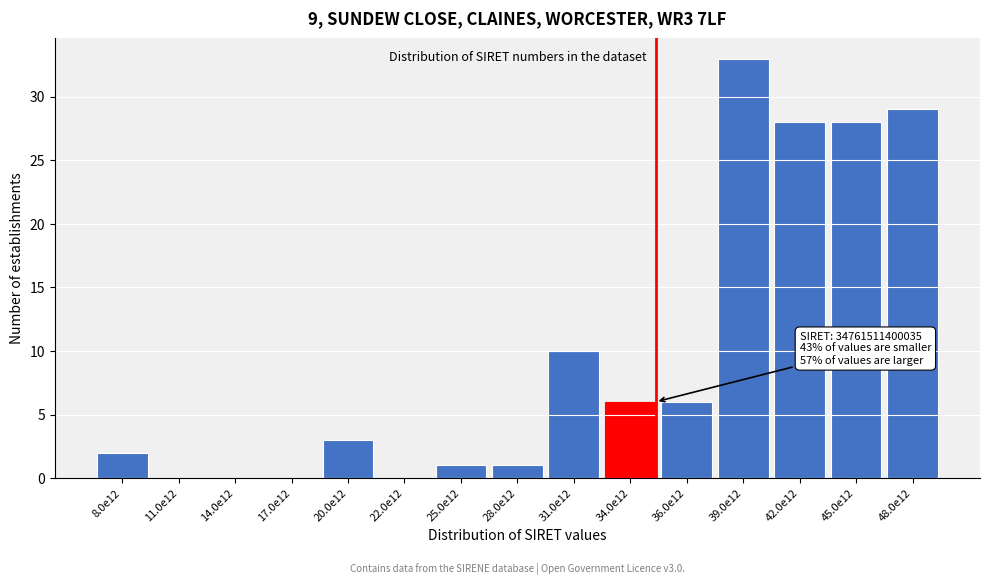

Reading left to right, list all the values displayed in this chart.

8.0e12=2	11.0e12=0	14.0e12=0	17.0e12=0	20.0e12=3	22.0e12=0	25.0e12=1	28.0e12=1	31.0e12=10	34.0e12=6	36.0e12=6	39.0e12=33	42.0e12=28	45.0e12=28	48.0e12=29